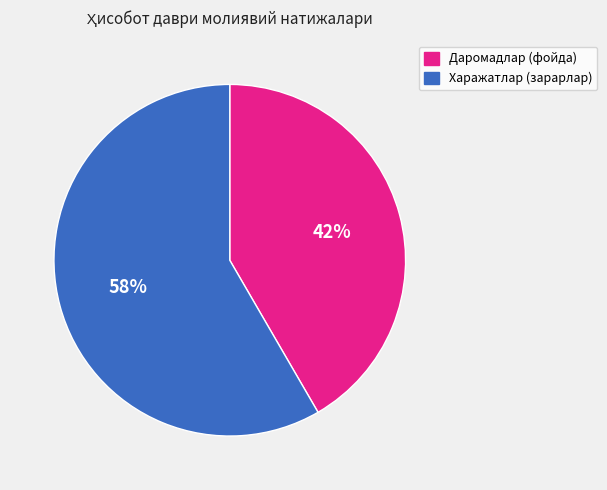

Rank the categories by value from highest to lowest.

Харажатлар (зарарлар), Даромадлар (фойда)